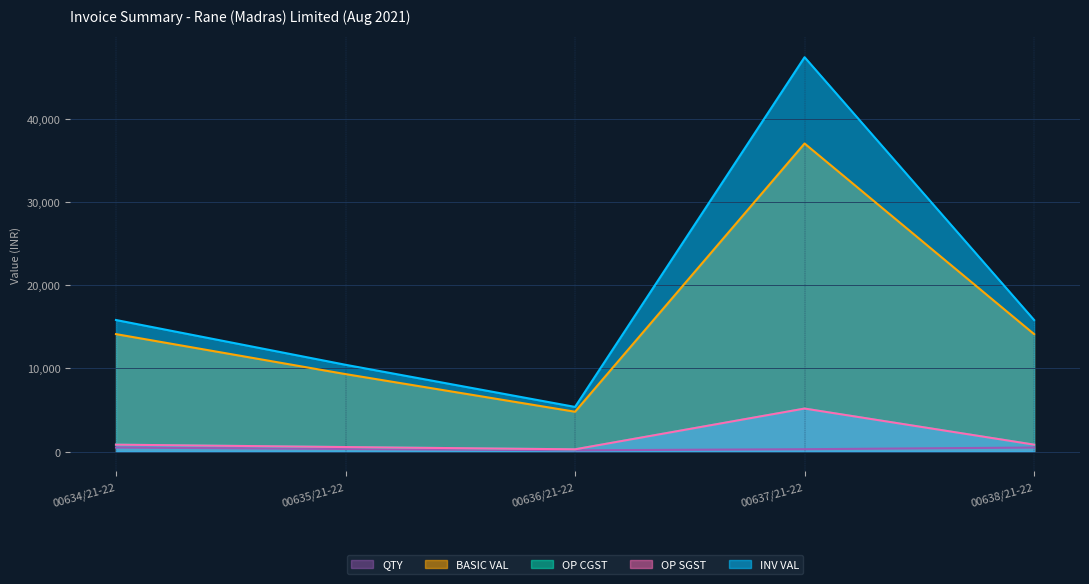

Which series has the largest range (max minus min)?

INV VAL